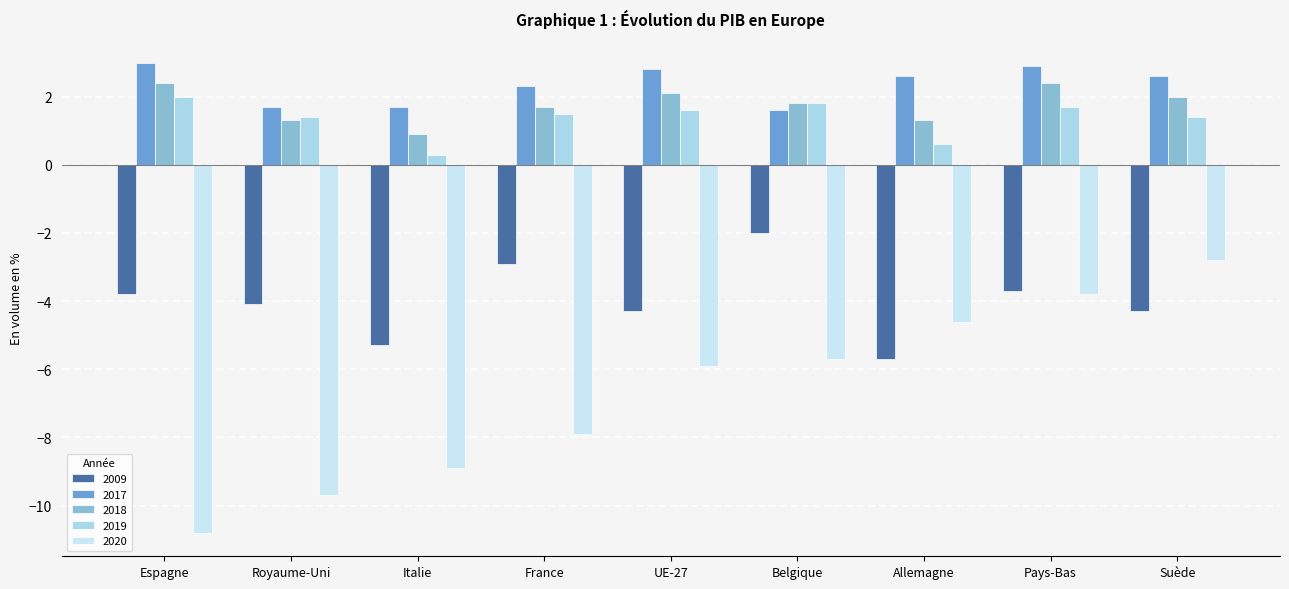

Which series has the largest range (max minus min)?

2020